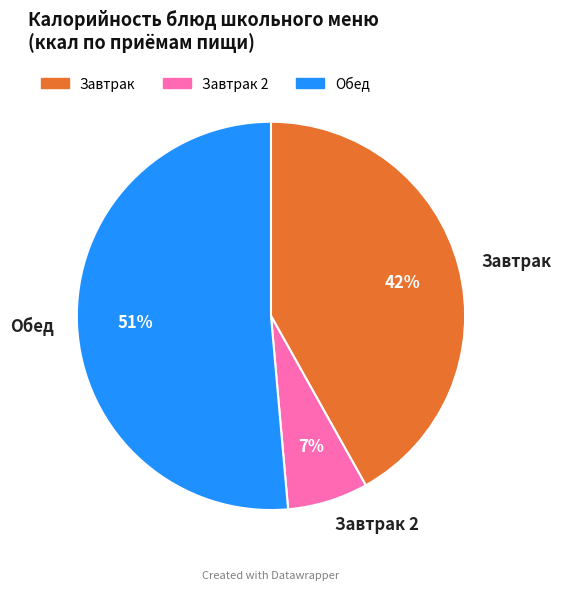

To the nearest percent, what is the difference between the Завтрак and Завтрак 2 slice percentages?

35%